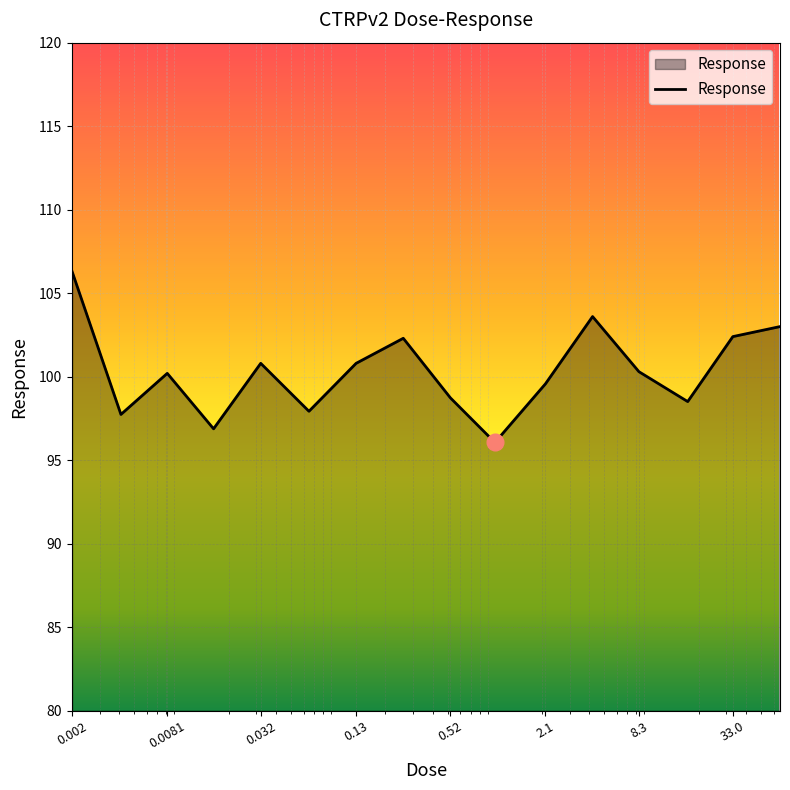

What is the minimum value shown in the chart?

96.1